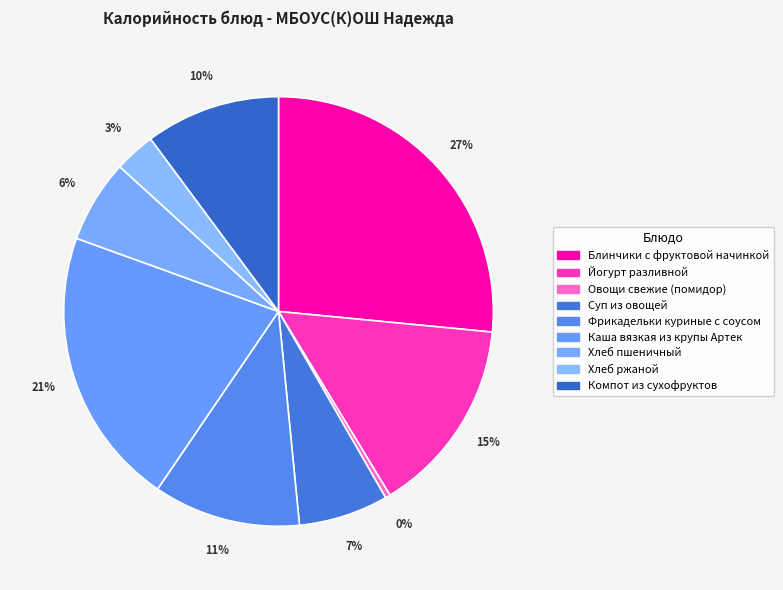

What percentage is the Йогурт разливной slice, to the nearest percent?

15%